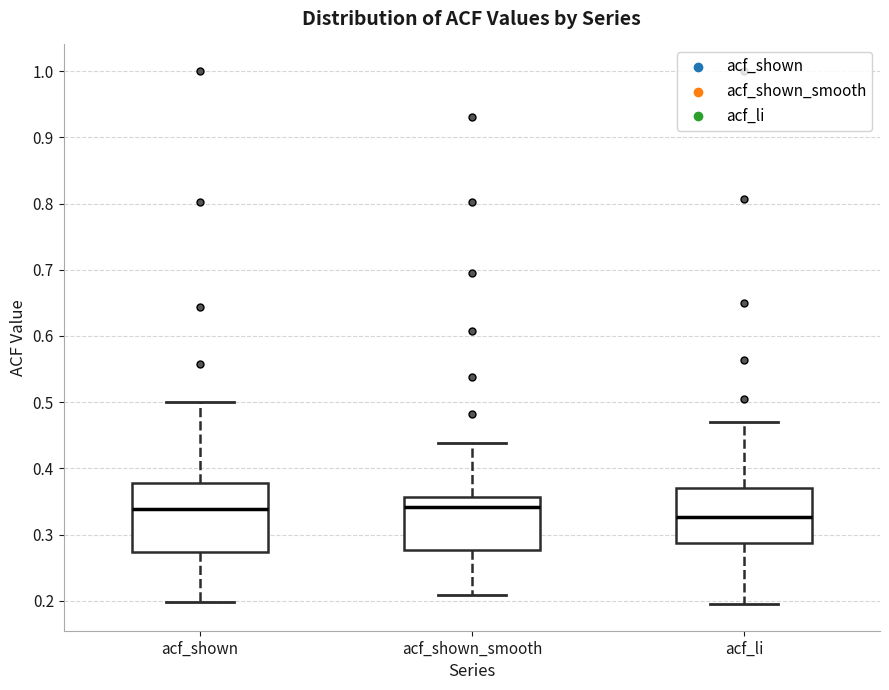

Reading left to right, read every box against the y-axis: the position of its median line, the range the box covers, and the ends of its whiskers. The values are not printed on the chart, so give them approximately, as read against the axis.

acf_shown: median 0.34, box 0.27 to 0.38, whiskers 0.20 to 0.50
acf_shown_smooth: median 0.34, box 0.28 to 0.36, whiskers 0.21 to 0.44
acf_li: median 0.33, box 0.29 to 0.37, whiskers 0.20 to 0.47